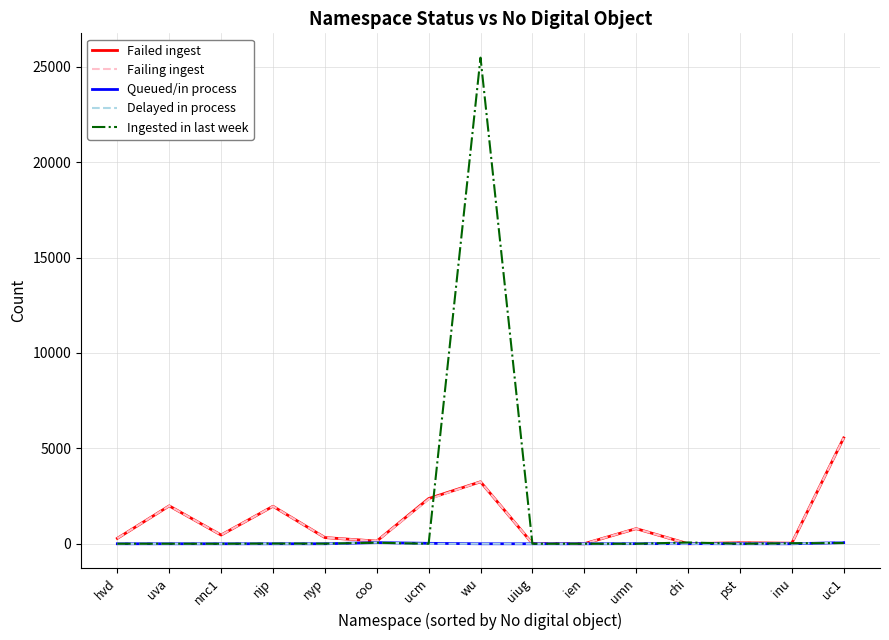

At how many categories does at least one series exceed 10677?

1